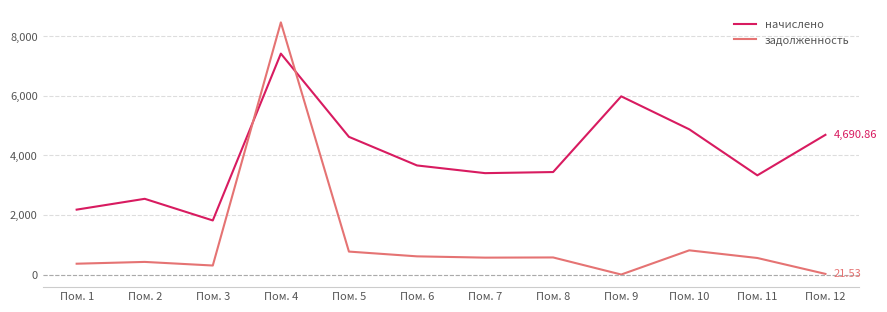

Where is the first local minimum for задолженность?

Пом. 3